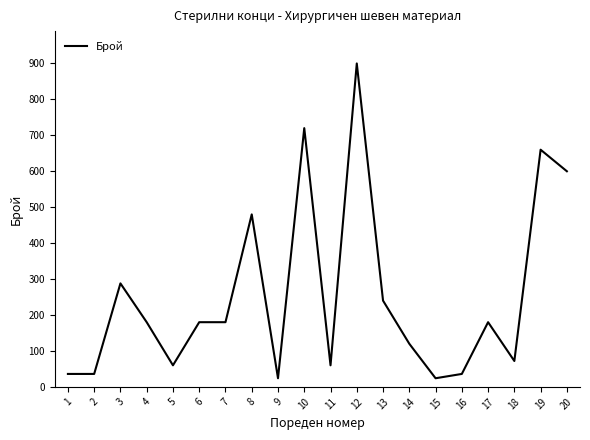

The value at 3 is 195. True or false?

False